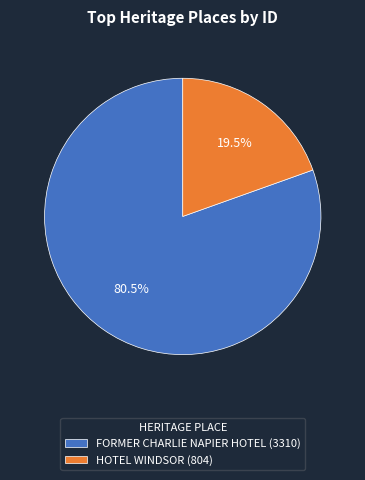

Which slice is the smallest?

HOTEL WINDSOR